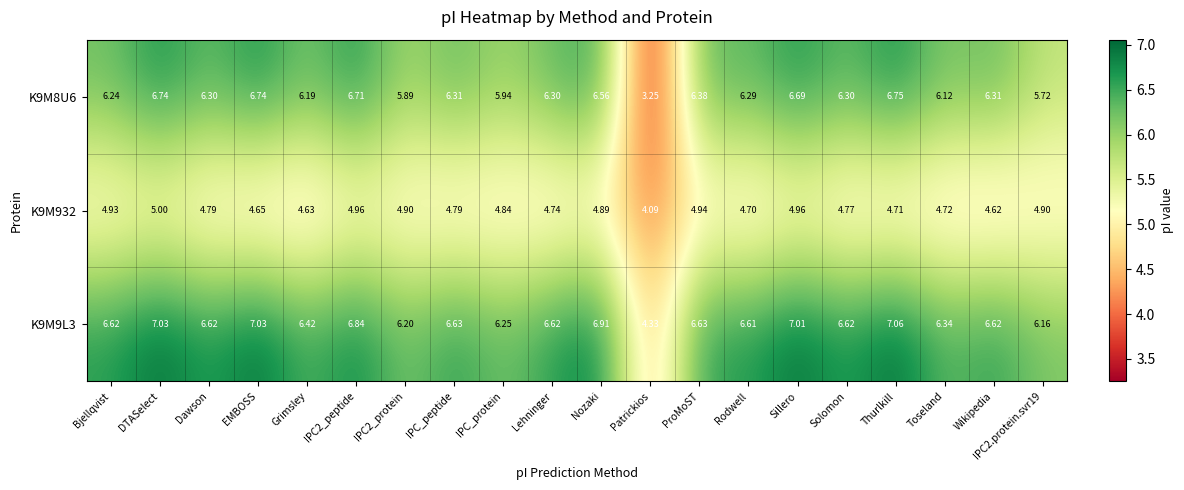

At which label does K9M9L3 first exceed 6?

Bjellqvist